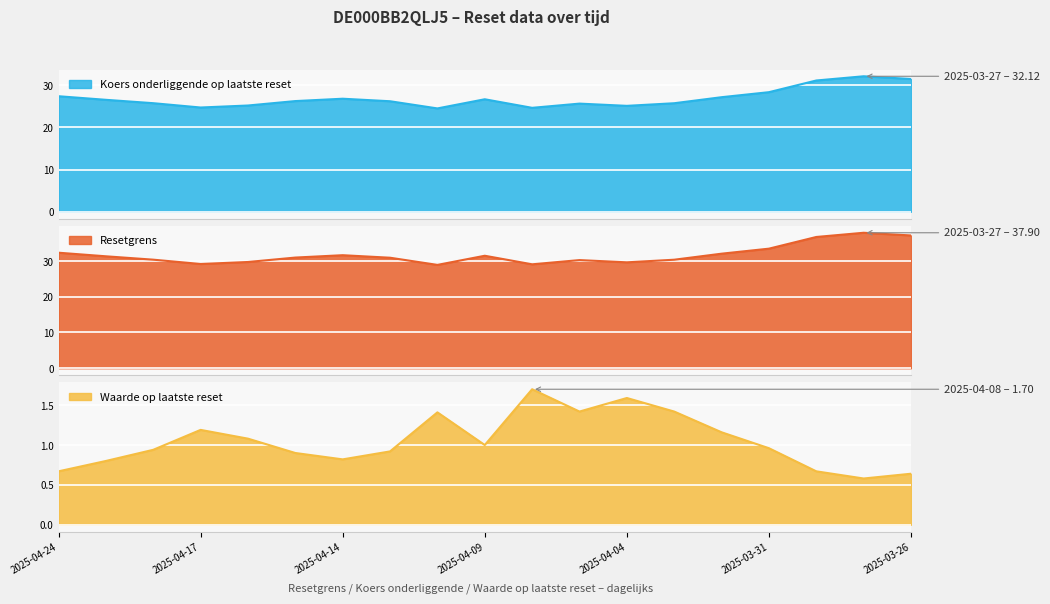

List the labels in order of Waarde op laatste reset value, smallest first.

2025-03-27, 2025-03-26, 2025-04-24, 2025-03-28, 2025-04-23, 2025-04-14, 2025-04-15, 2025-04-11, 2025-04-22, 2025-03-31, 2025-04-09, 2025-04-16, 2025-04-01, 2025-04-17, 2025-04-10, 2025-04-07, 2025-04-03, 2025-04-04, 2025-04-08